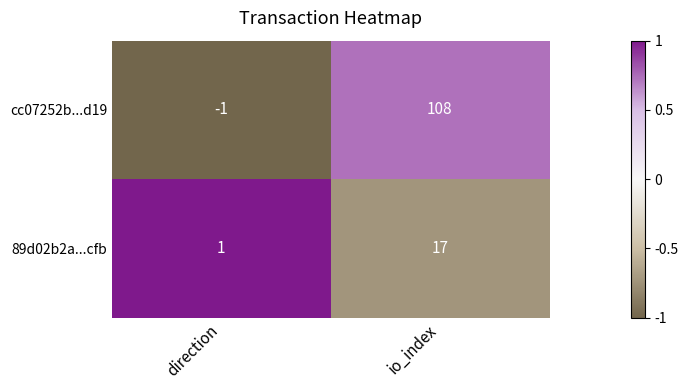

Which series changed the most between direction and io_index?

cc07252b...d19